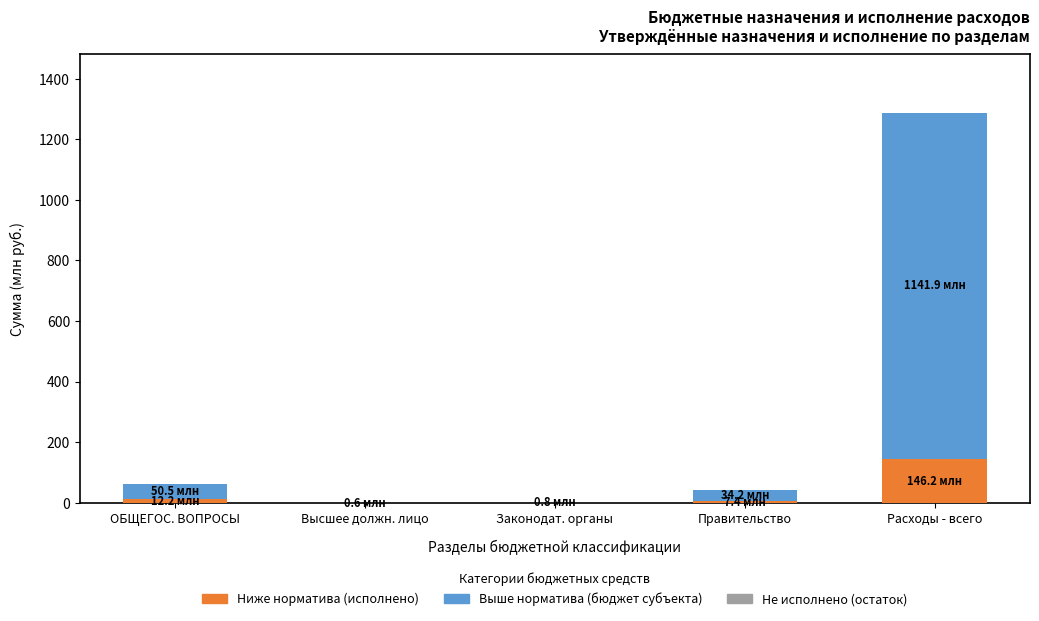

Is it true that Ниже норматива (исполнено) equals 146.2 at Расходы - всего?

True